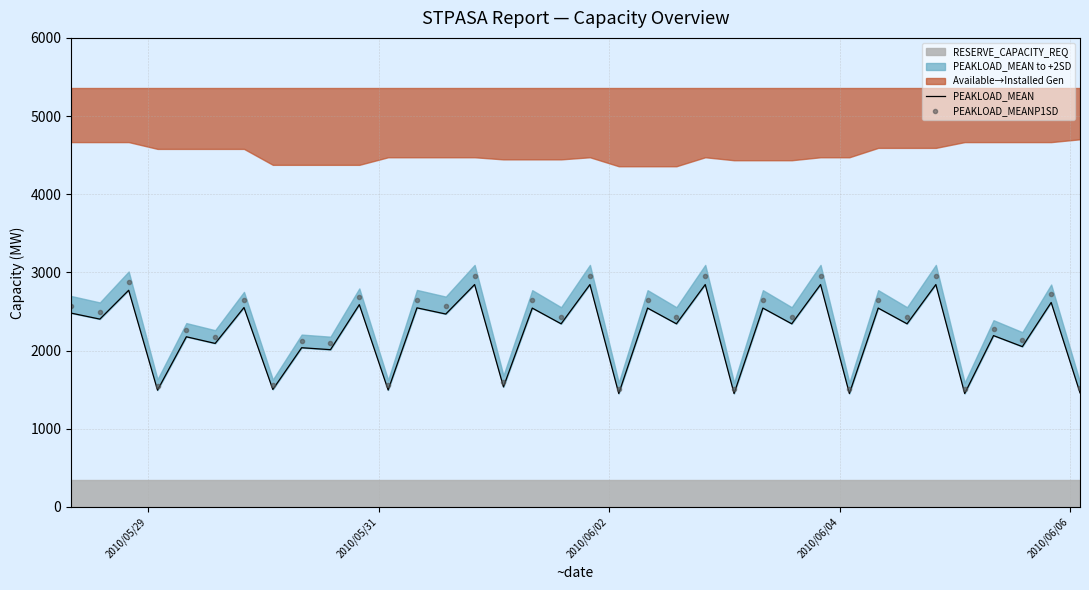

What is the average value of the PEAKLOAD_MEAN series?

2224